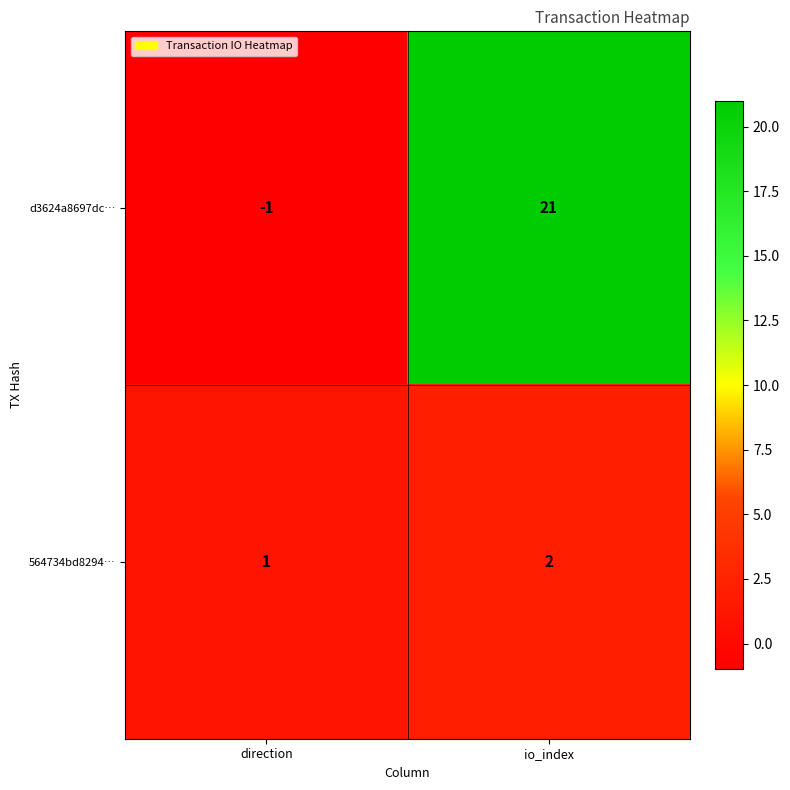

What is the total value across all series at io_index?

23